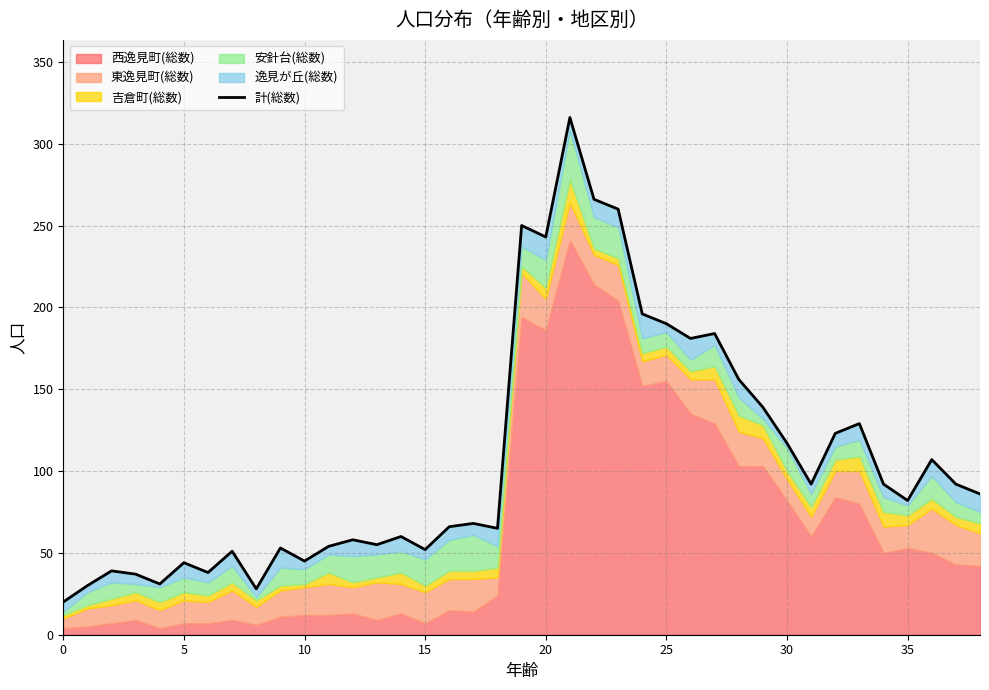

Is it true that 計(総数) equals 299 at 25?

False